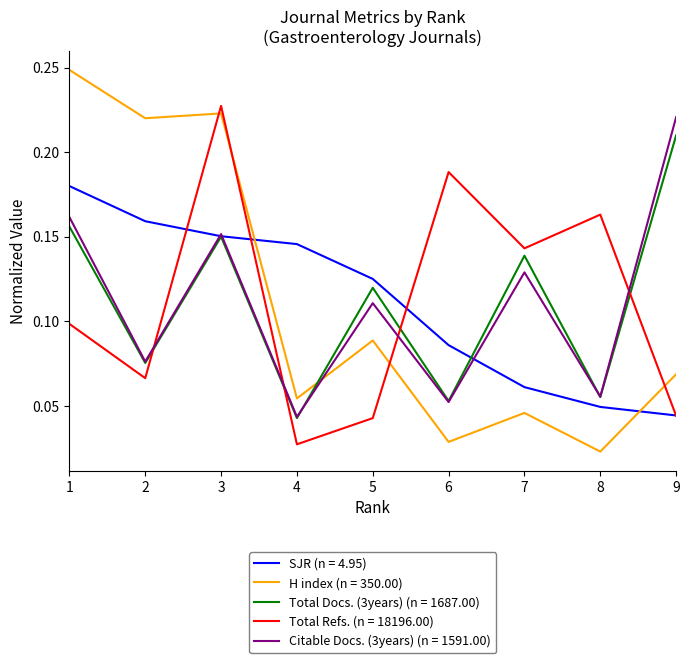

Which category has the highest value in the Citable Docs. (3years) (n = 1591.00) series?

9